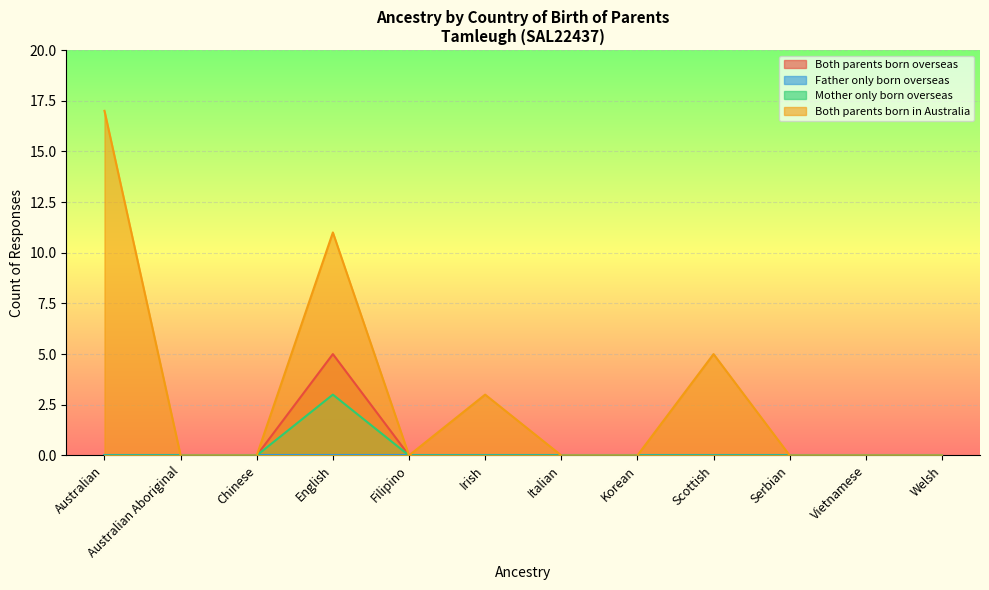

What is the label of the 9th point from the right?

English